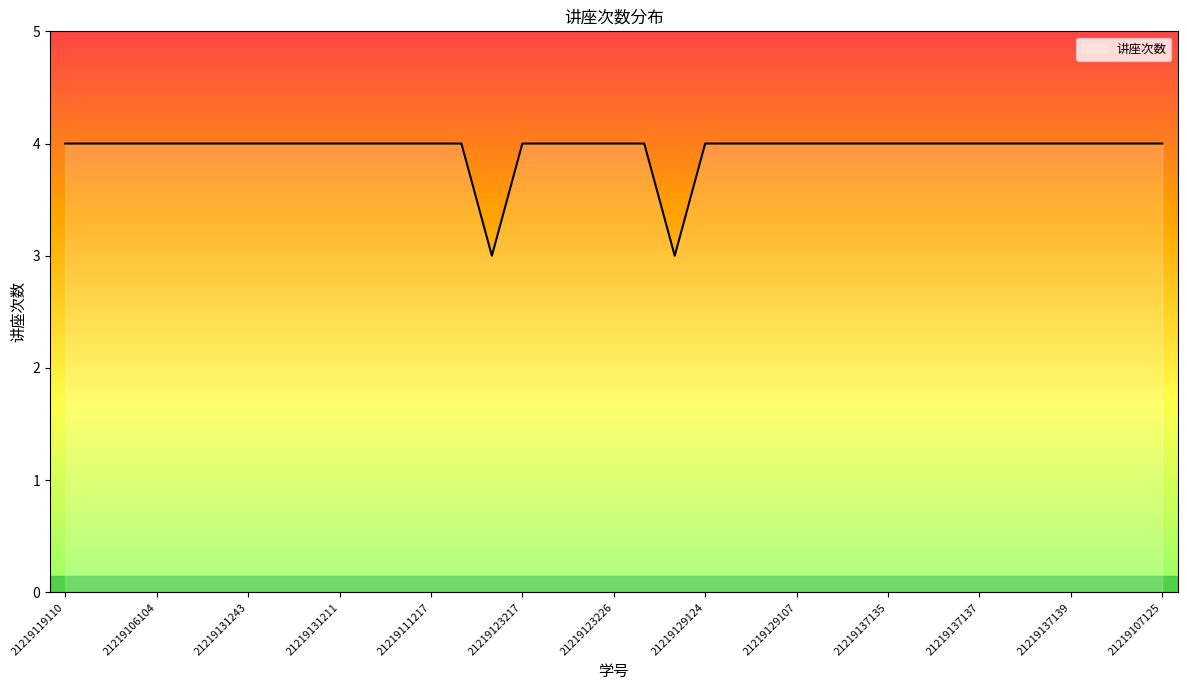

Count the values in the range 4 to 5.

35